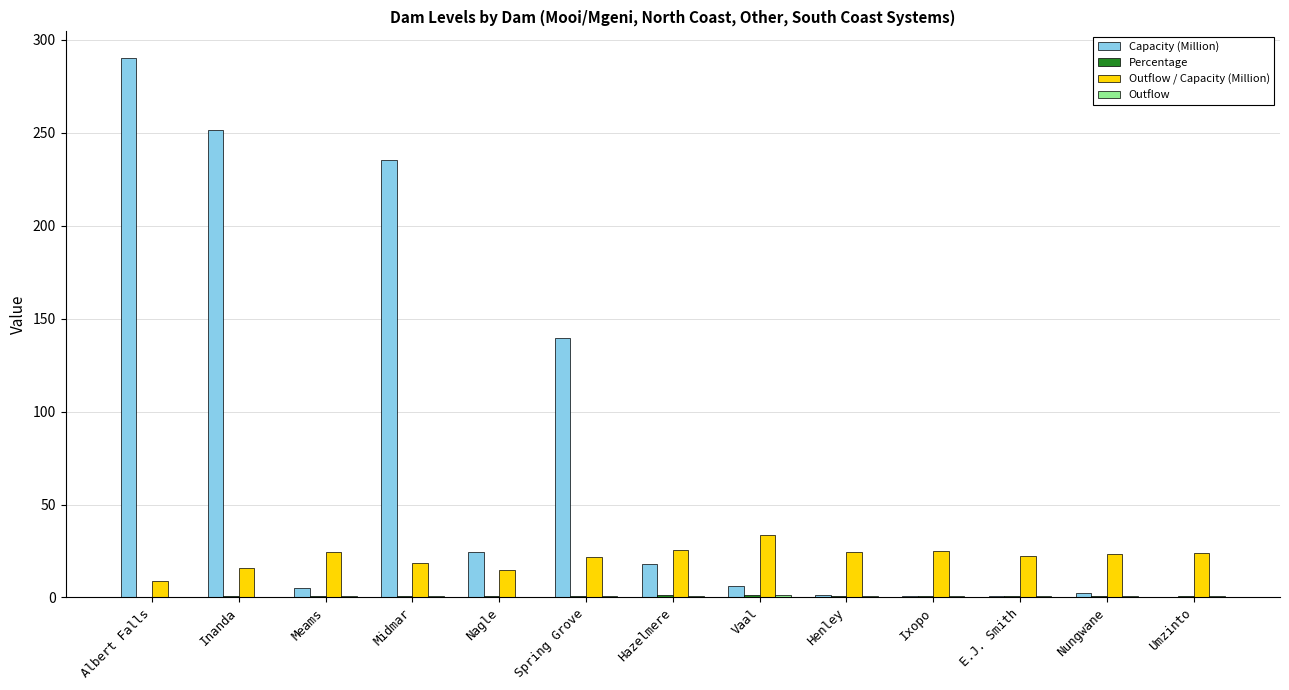

What is the sum of all Capacity (Million) values?

975.9